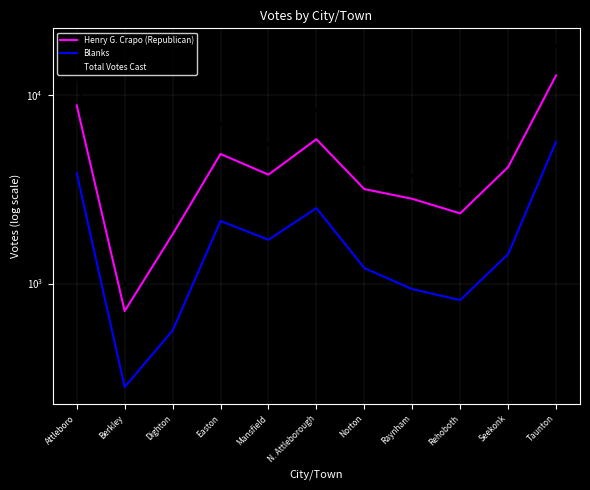

At which label is Total Votes Cast closest to 9701?

N. Attleborough